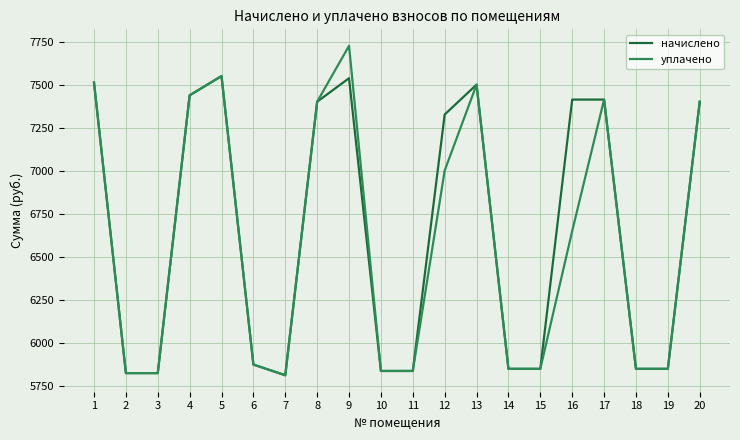

Where is уплачено nearest to the value 6769?

16